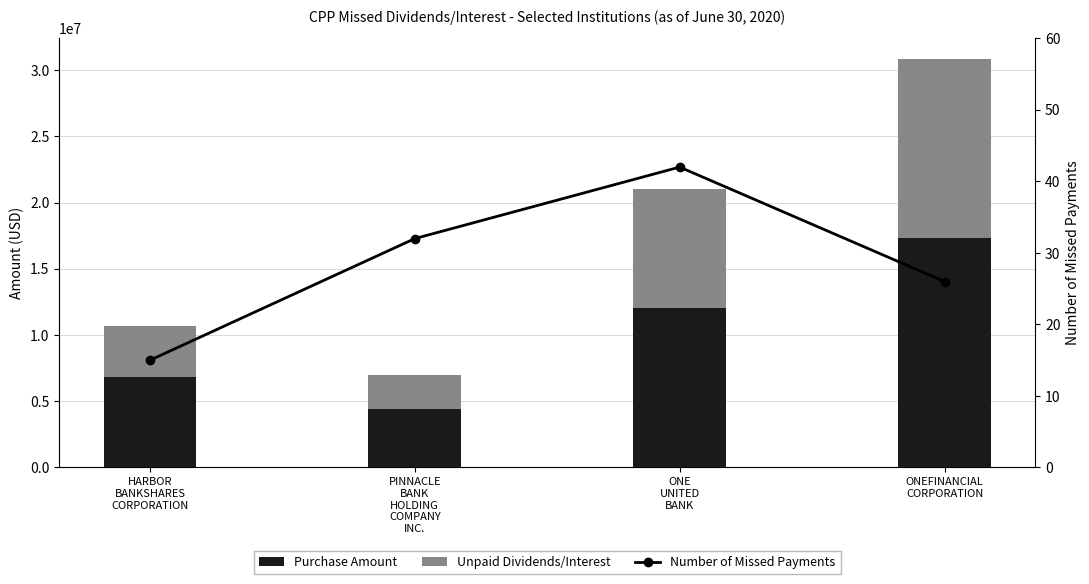

True or false: Purchase Amount has a value of 17300000.0 at ONEFINANCIAL
CORPORATION.

True